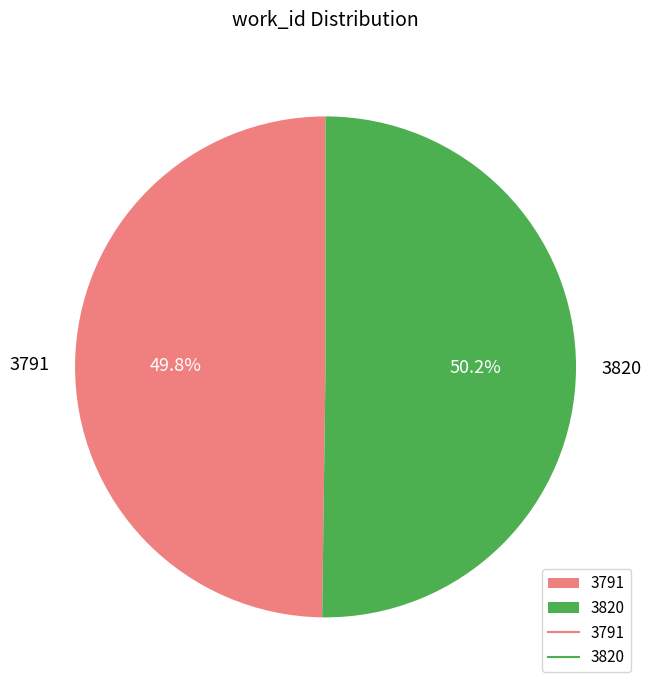

How much of the chart is everything except 3820?

49.8%